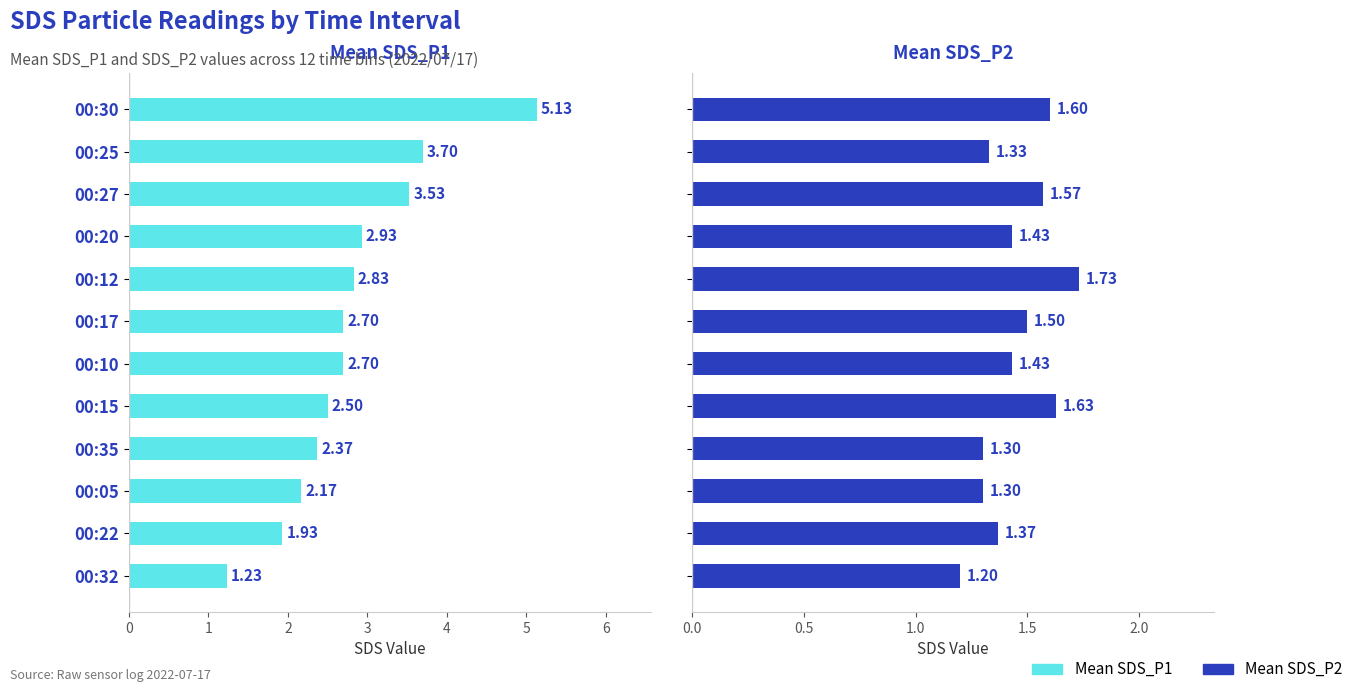

Reading left to right, list all the values displayed in this chart.

Mean SDS_P1: 1.2	1.9	2.2	2.4	2.5	2.7	2.7	2.8	2.9	3.5	3.7	5.1
Mean SDS_P2: 1.2	1.4	1.3	1.3	1.6	1.4	1.5	1.7	1.4	1.6	1.3	1.6